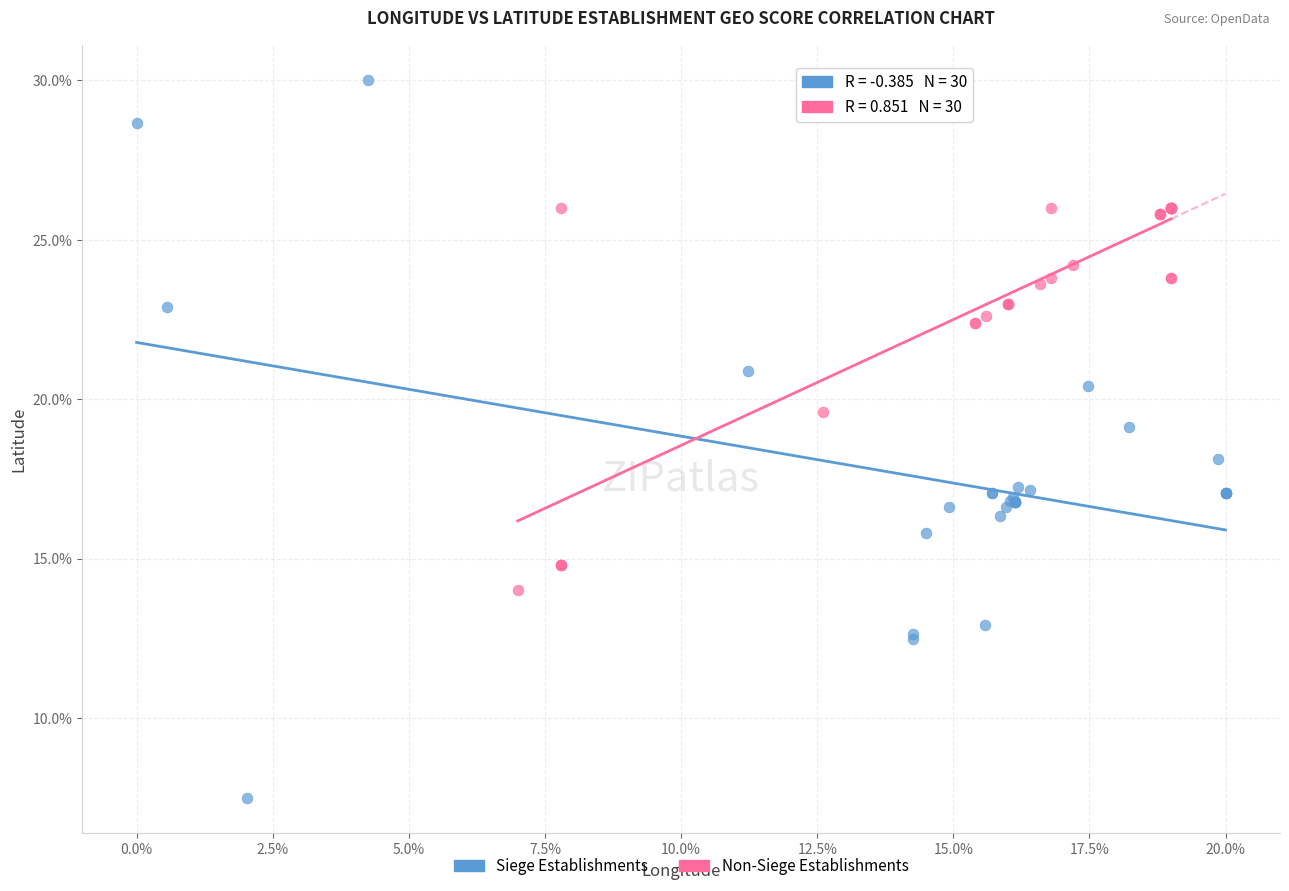

Which series contains the lowest Y value?

Siege Establishments